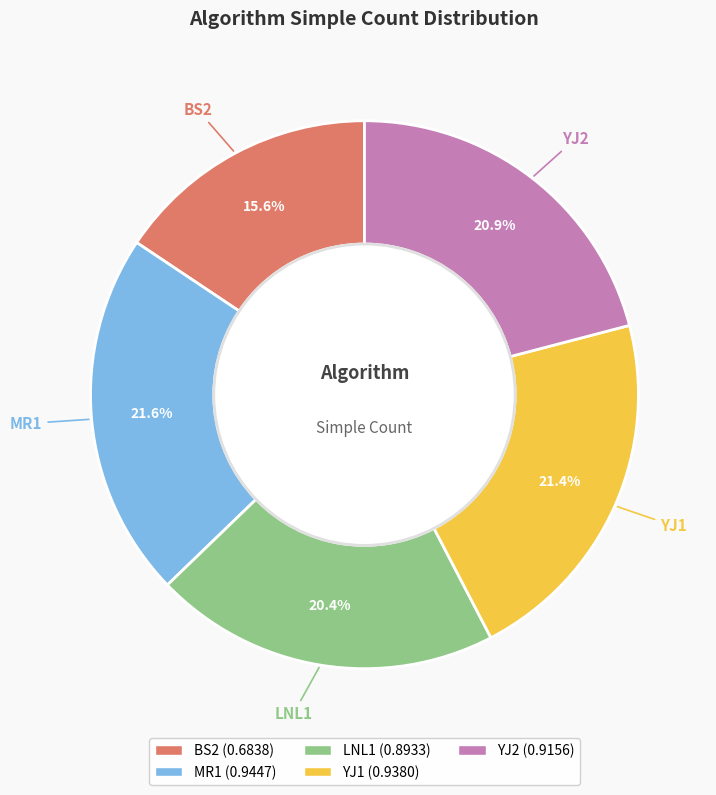

How many slices are in this pie chart?

5